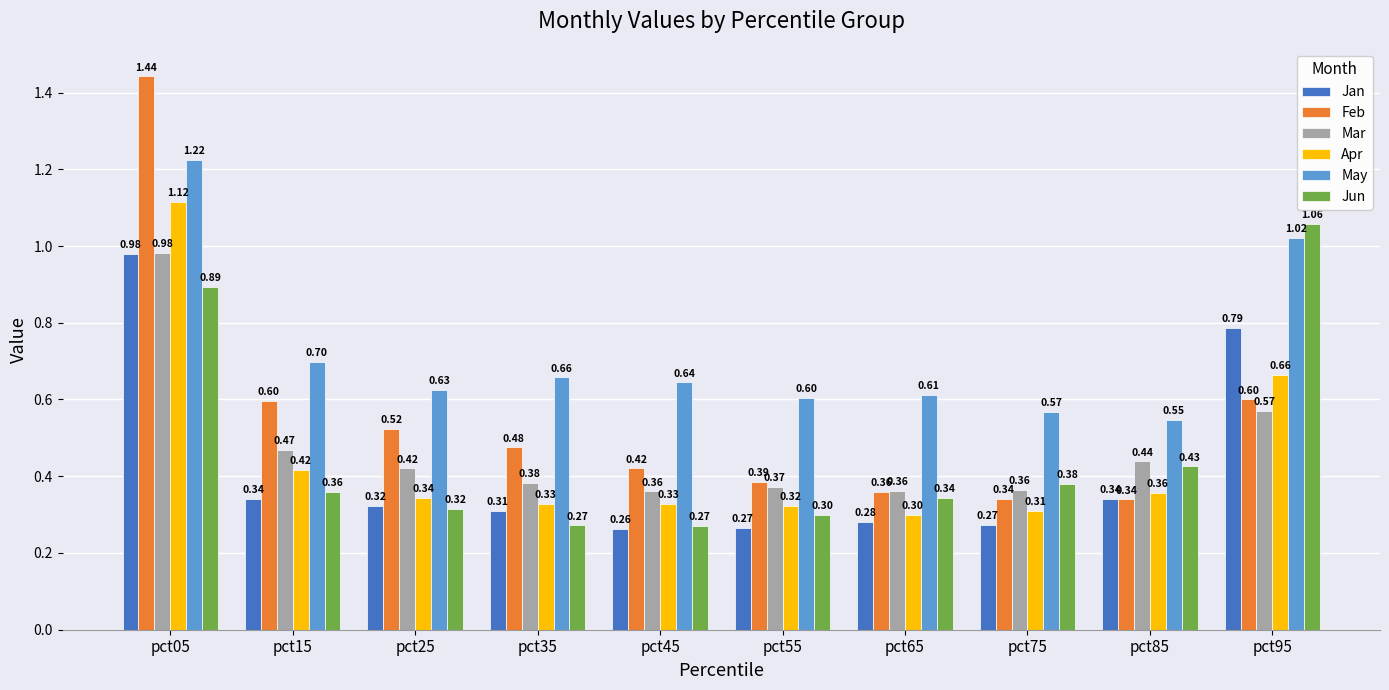

Is the value of May at pct75 greater than the value of Feb at pct05?

No